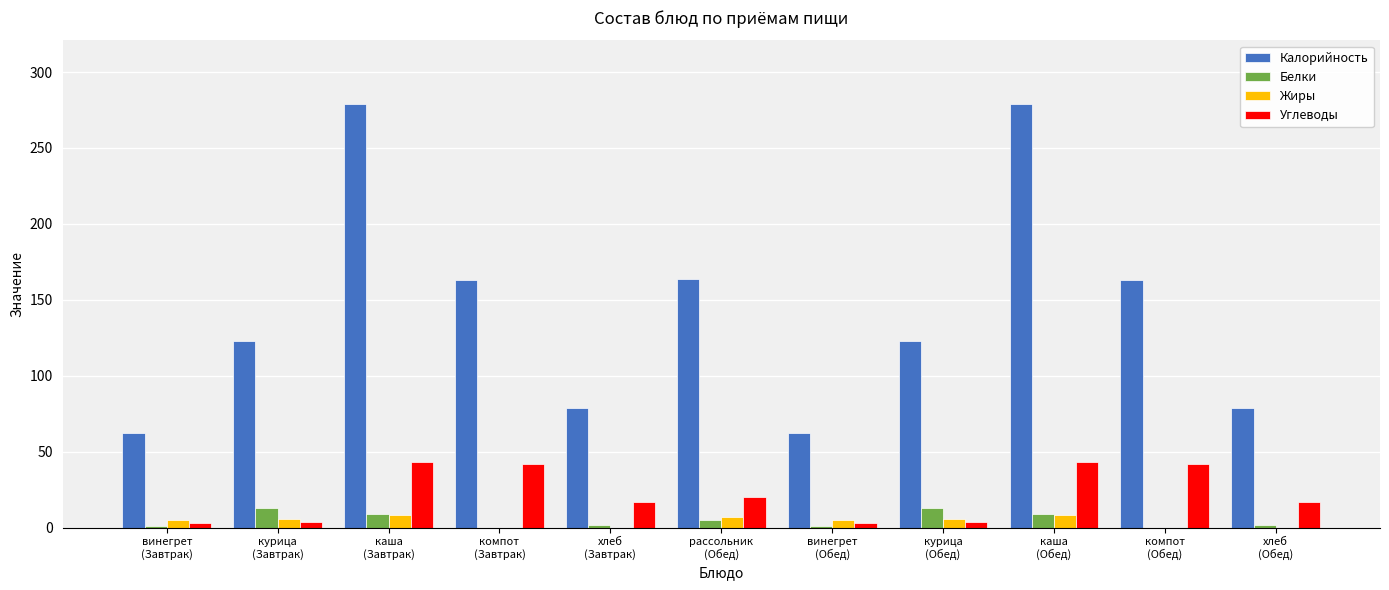

Which series has the largest range (max minus min)?

Калорийность